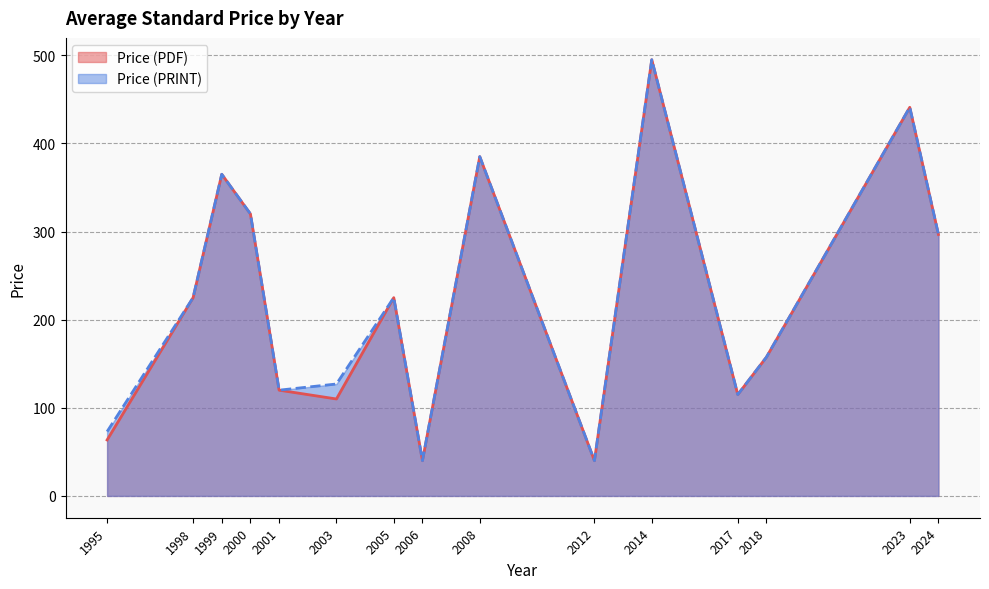

What is the total value across all series at 2000?

640.0